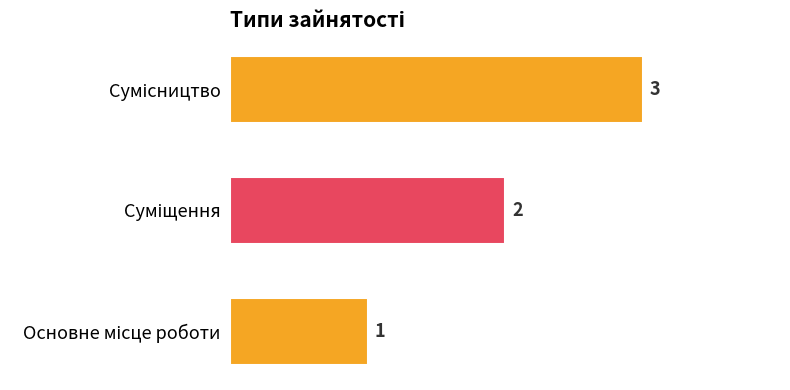

How many values are between 1 and 3?

3